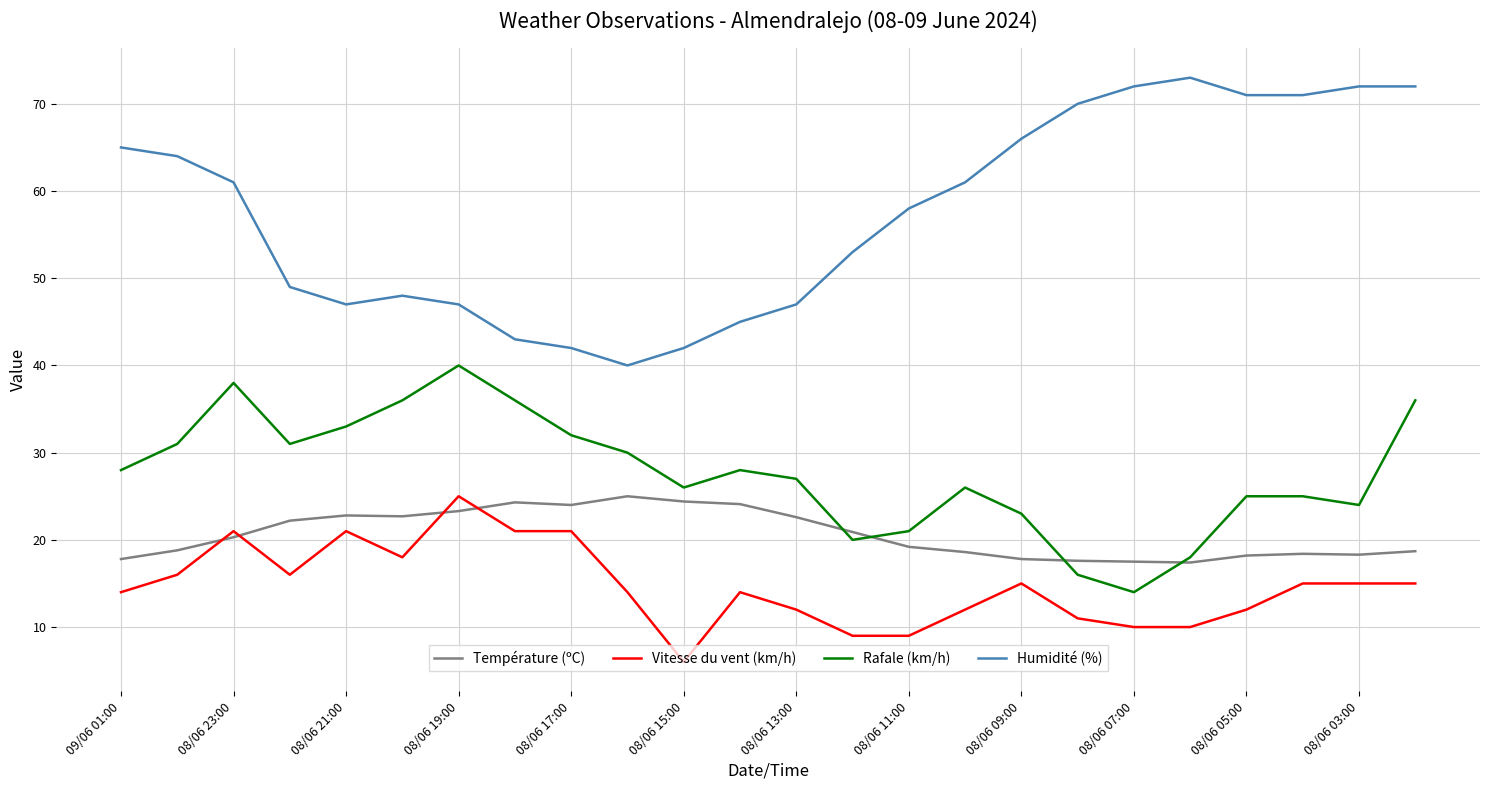

What is the difference between the second highest and minimum values in the Température (ºC) series?

7.0